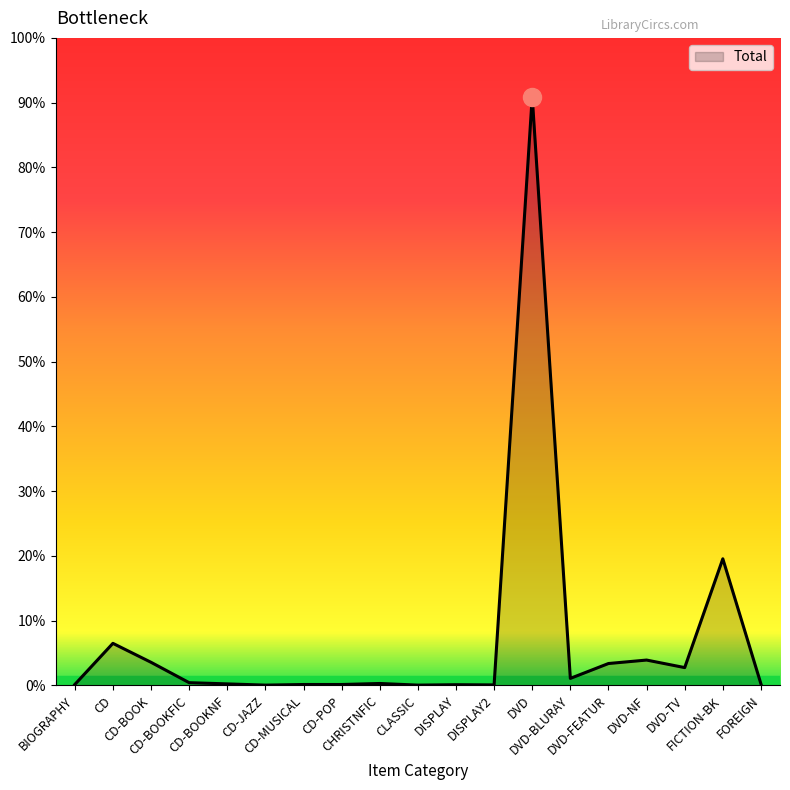

Which has a higher value, BIOGRAPHY or DVD-FEATUR?

DVD-FEATUR